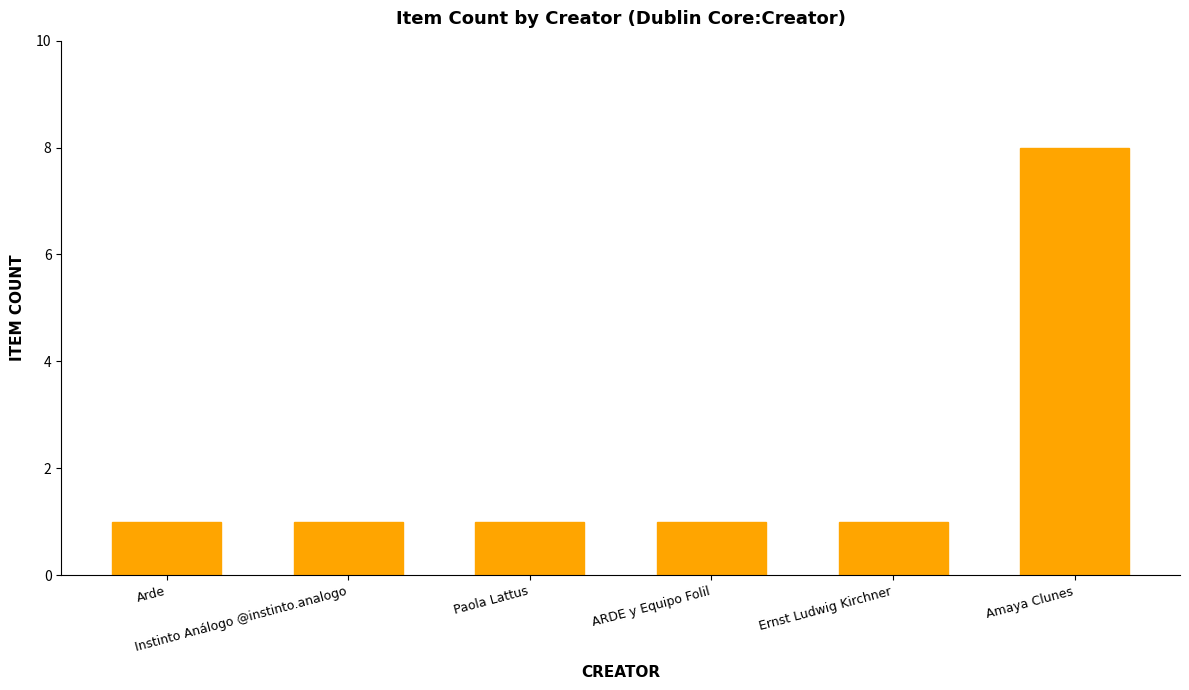

Reading left to right, what are all the values shown in this chart?

1	1	1	1	1	8